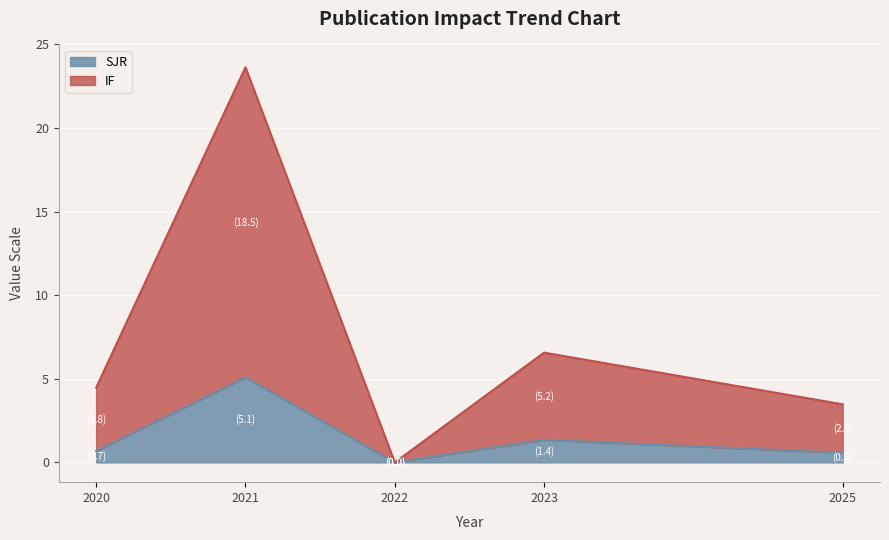

After their last crossing, which series has the higher values: SJR or IF?

IF